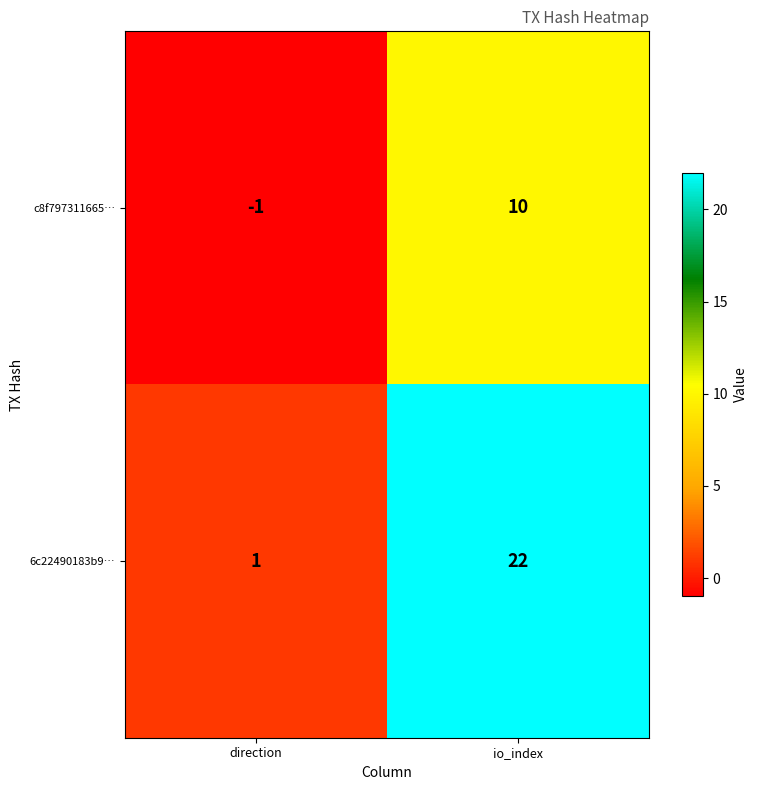

Which series has the largest total across all categories?

6c22490183b9…